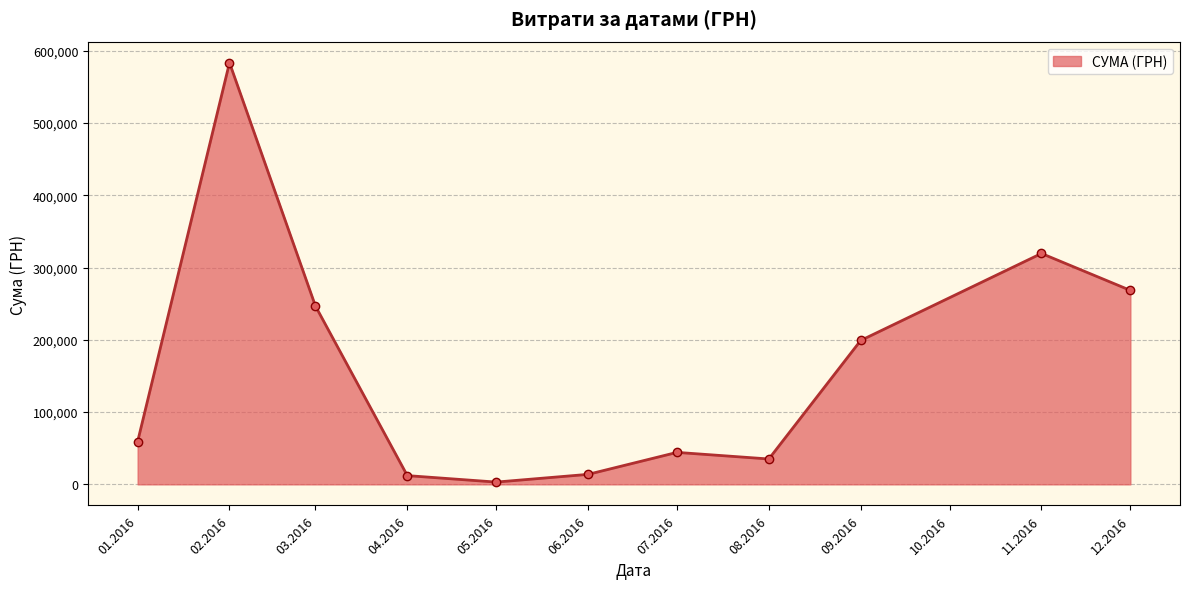

Where is the first local maximum?

02.2016